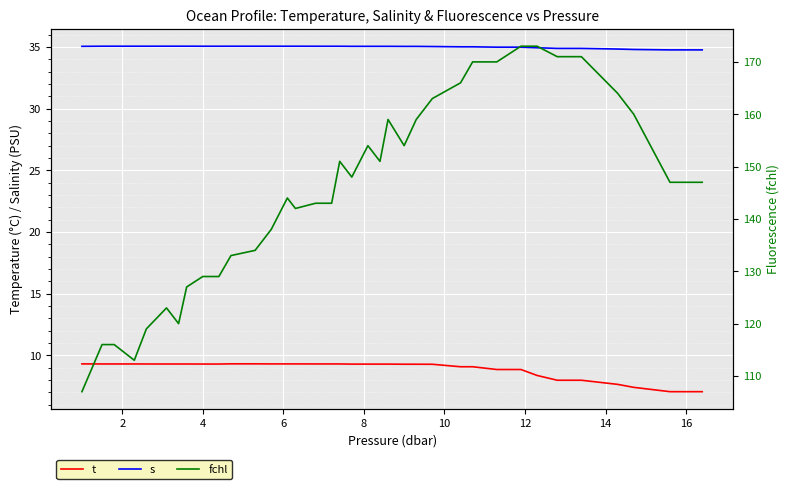

Which has a higher value, 24 or 30?

24